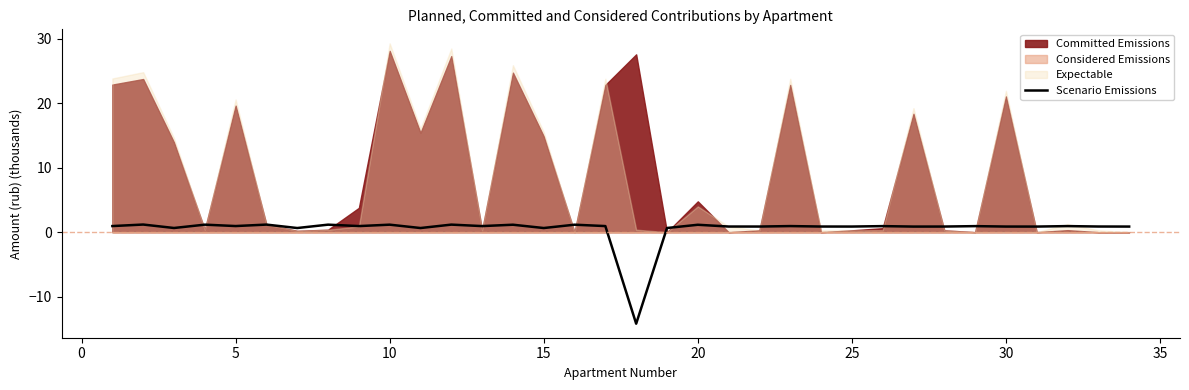

True or false: Scenario Emissions has a value of 1.1 at 20.

True